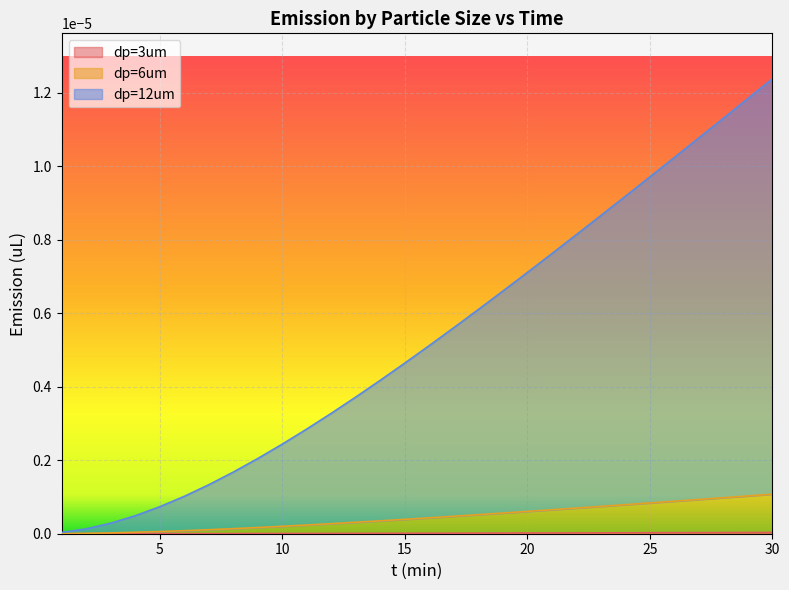

The value of dp=3um at 9 is 0.0. True or false?

False